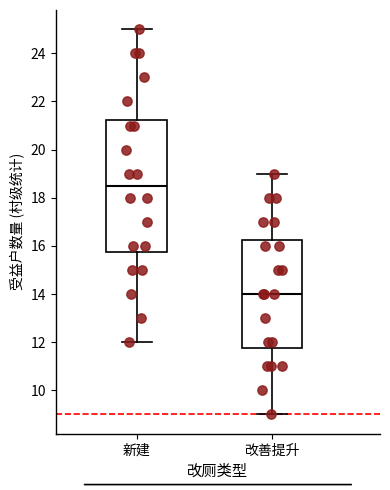

Which box is the tallest, from its lower edge to its upper edge?

新建